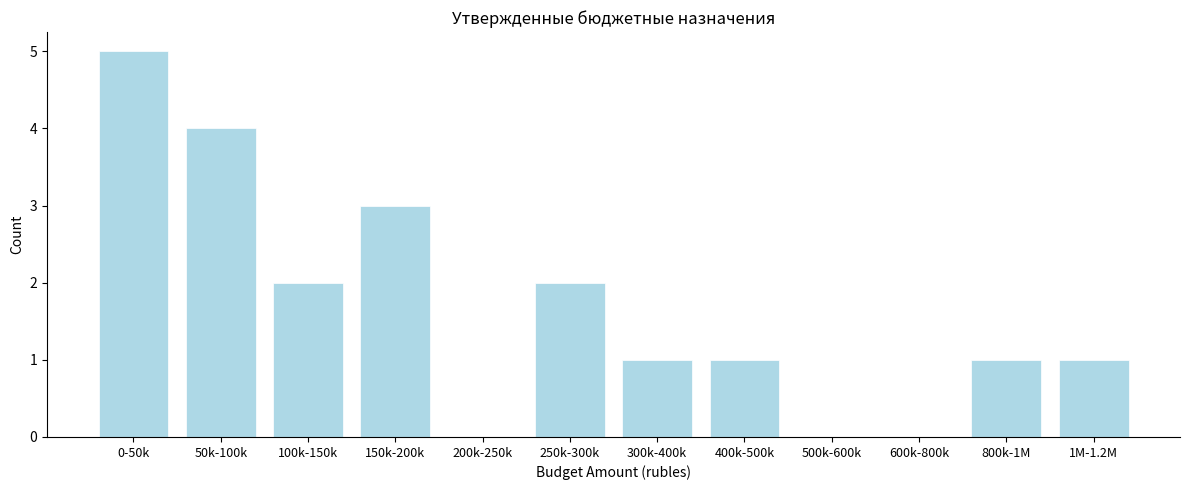

Reading left to right, list all the values displayed in this chart.

0-50k=5	50k-100k=4	100k-150k=2	150k-200k=3	200k-250k=0	250k-300k=2	300k-400k=1	400k-500k=1	500k-600k=0	600k-800k=0	800k-1M=1	1M-1.2M=1